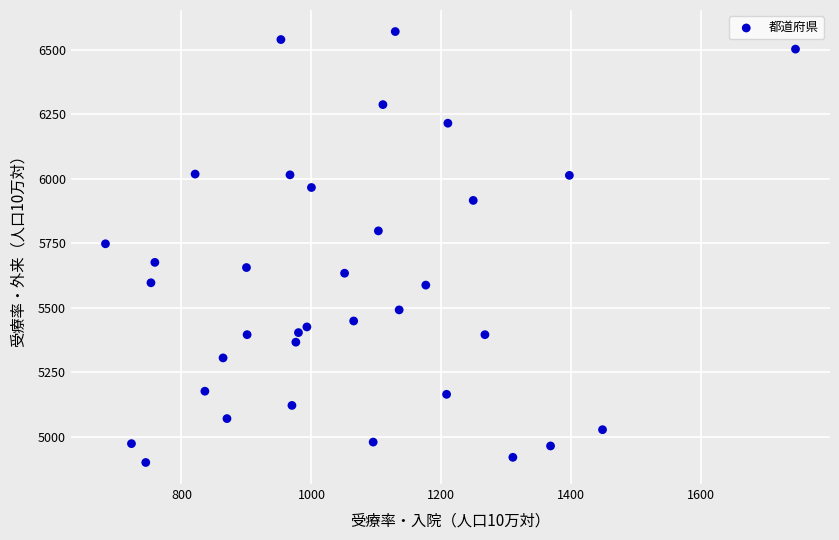

What is the range of X values (max minus min)?

1062